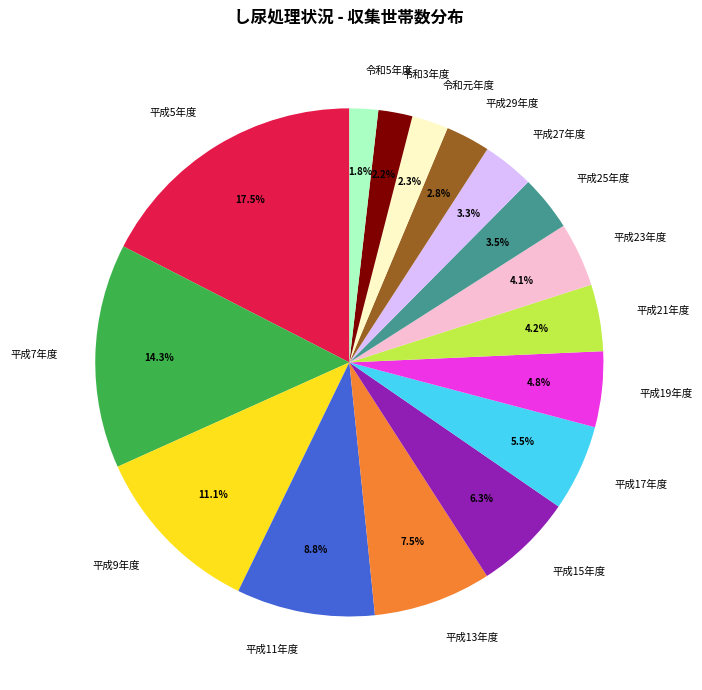

To the nearest percent, what is the average slice percentage?

6%